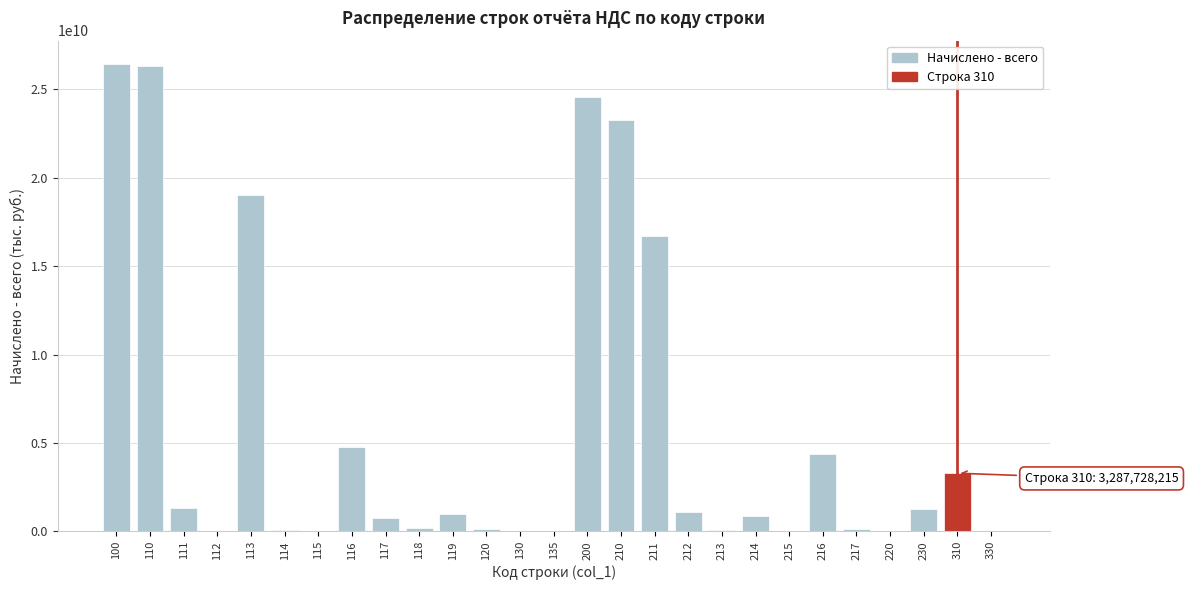

What is the greatest value displayed?

26428883941